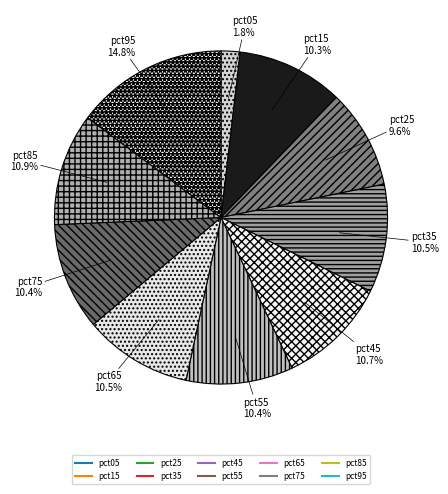

Does any single category account for the majority?

No